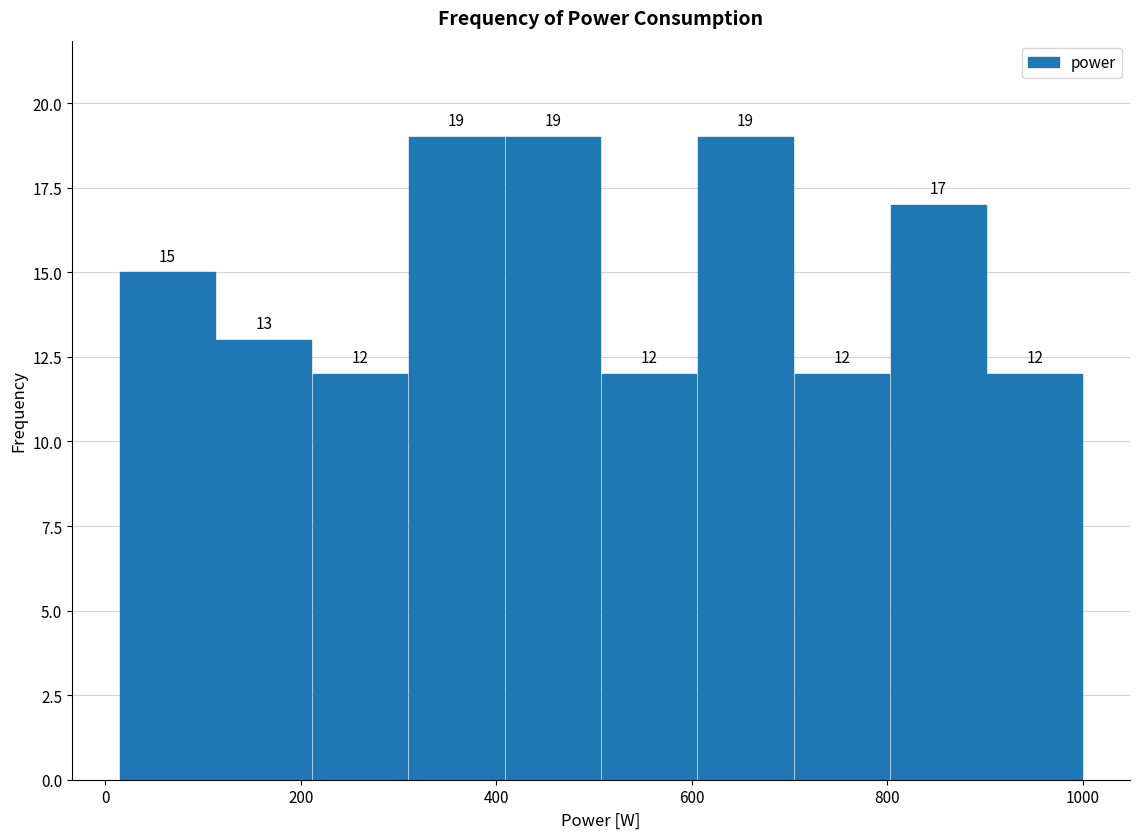

Reading left to right, list every bar in this chart as the range it spans on the x-axis followed by its height. The bar edges are not printed on the chart, so give them approximately, as read against the axis.

20 to 120: 15
120 to 220: 13
220 to 300: 12
300 to 400: 19
400 to 500: 19
500 to 600: 12
600 to 700: 19
700 to 800: 12
800 to 900: 17
900 to 1000: 12